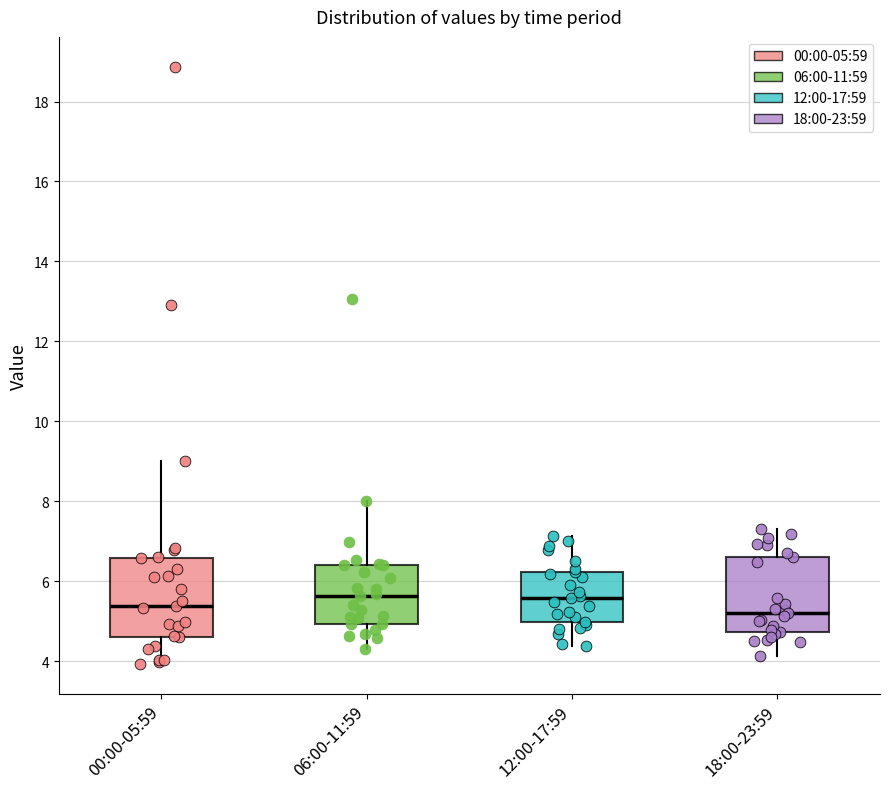

Reading left to right, read every box against the y-axis: the position of its median line, the range the box covers, and the ends of its whiskers. The values are not printed on the chart, so give them approximately, as read against the axis.

00:00-05:59: median 5.4, box 4.6 to 6.6, whiskers 4.0 to 9.0
06:00-11:59: median 5.6, box 5.0 to 6.4, whiskers 4.4 to 8.0
12:00-17:59: median 5.6, box 5.0 to 6.2, whiskers 4.4 to 7.2
18:00-23:59: median 5.2, box 4.8 to 6.6, whiskers 4.2 to 7.4